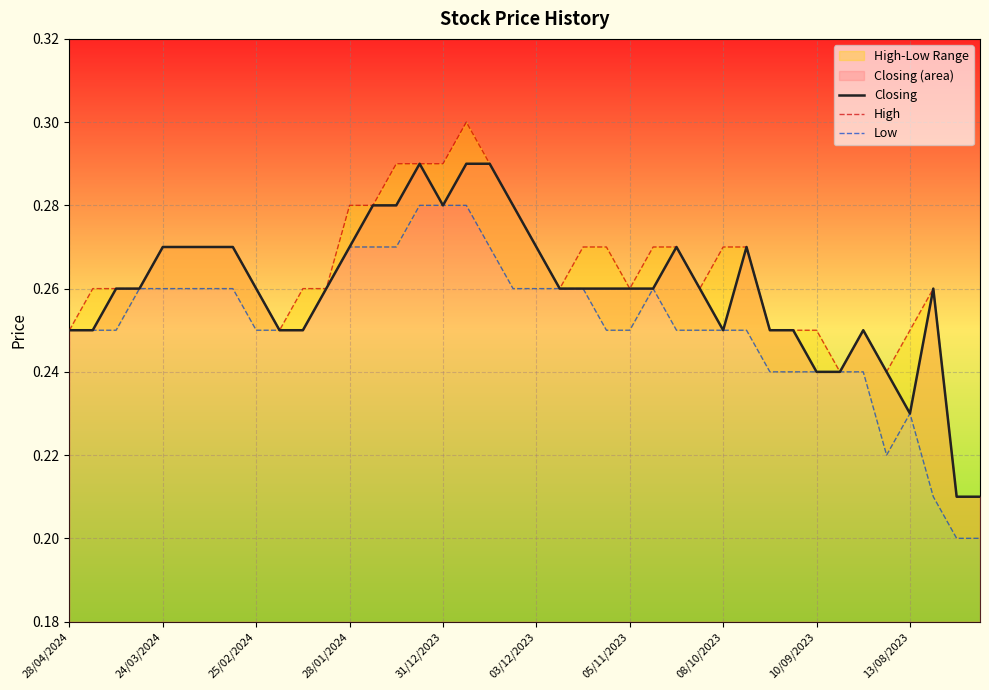

The Closing series shows 0.4 at 31/12/2023. True or false?

False